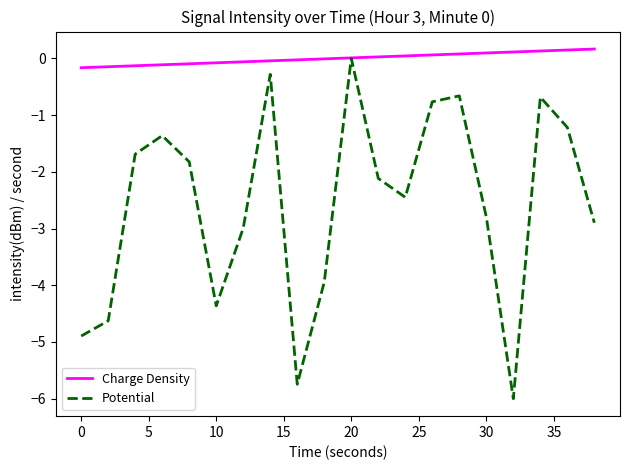

Rank the series by their average value, from lowest to highest.

Potential, Charge Density